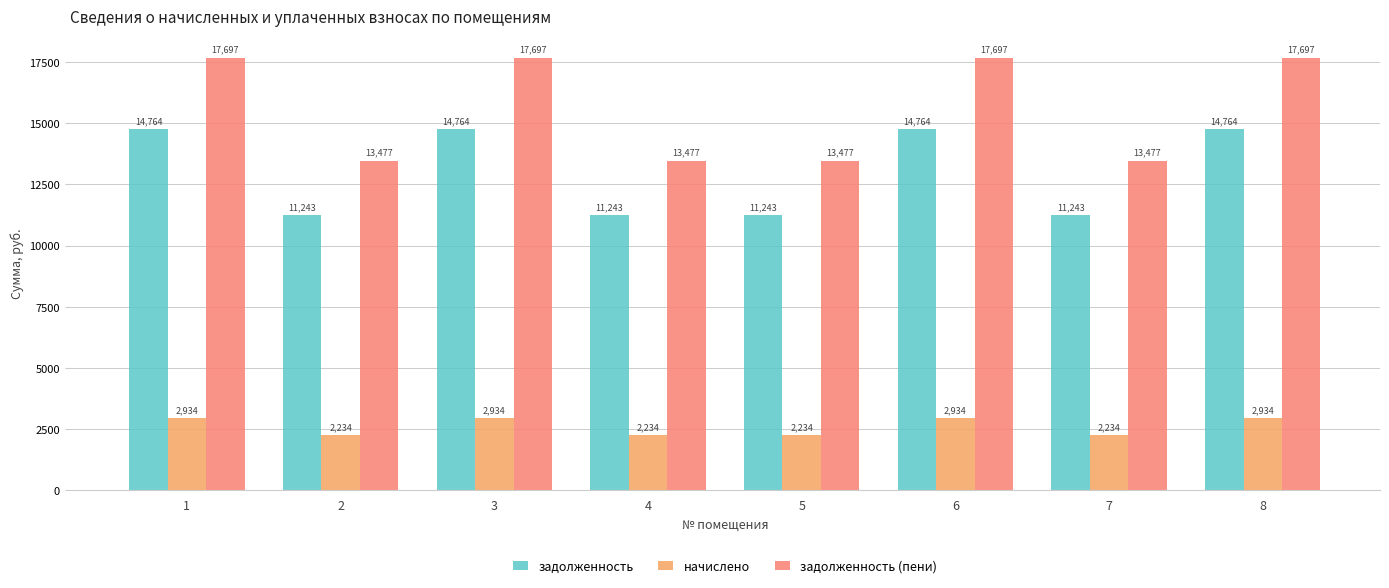

Is the value of задолженность (пени) at 3 greater than the value of задолженность at 7?

Yes